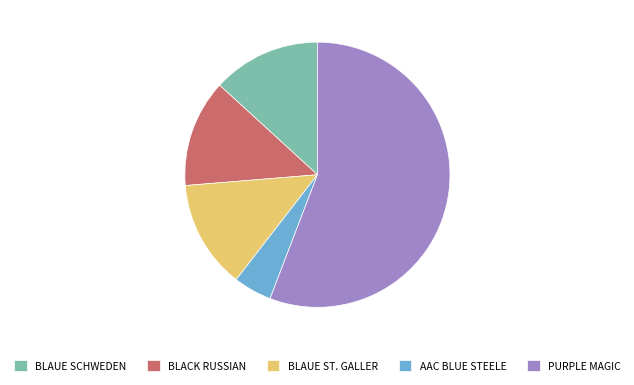

How many slices are in this pie chart?

5